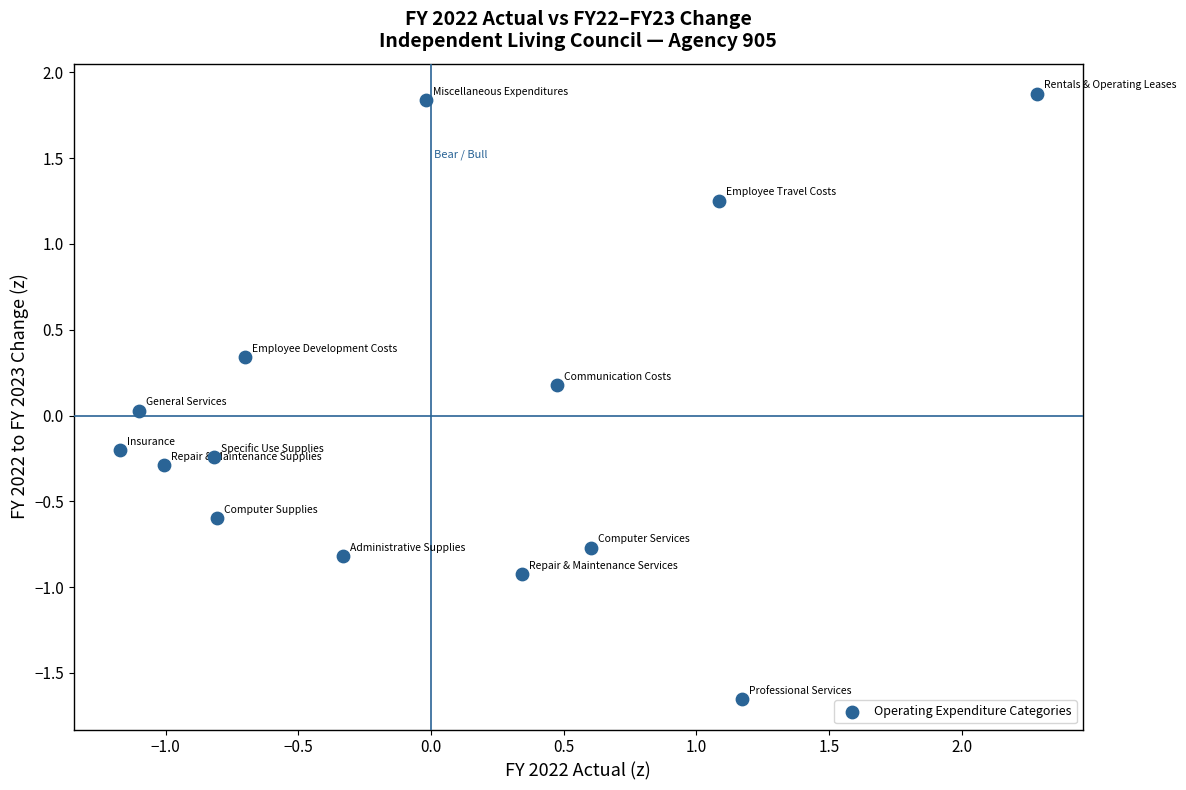

What is the range of Y values (max minus min)?

3.5